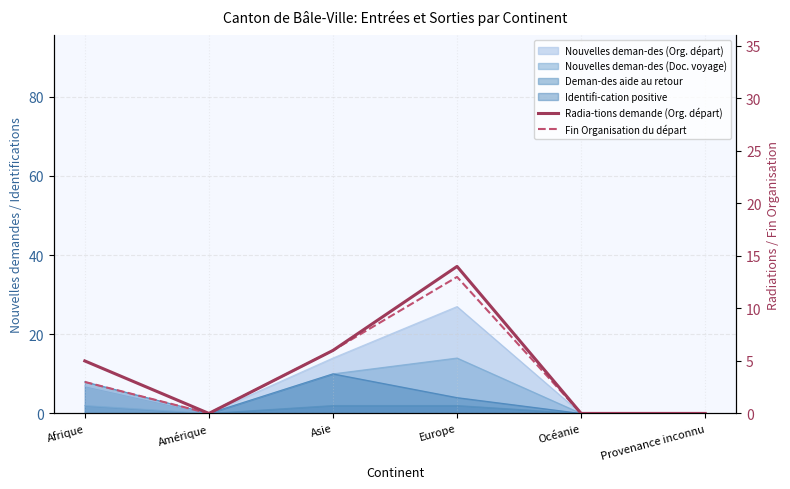

Reading right to left, extract all data points from this chart.

Radia-tions demande (Org. départ): 0	0	14	6	0	5
Fin Organisation du départ: 0	0	13	6	0	3